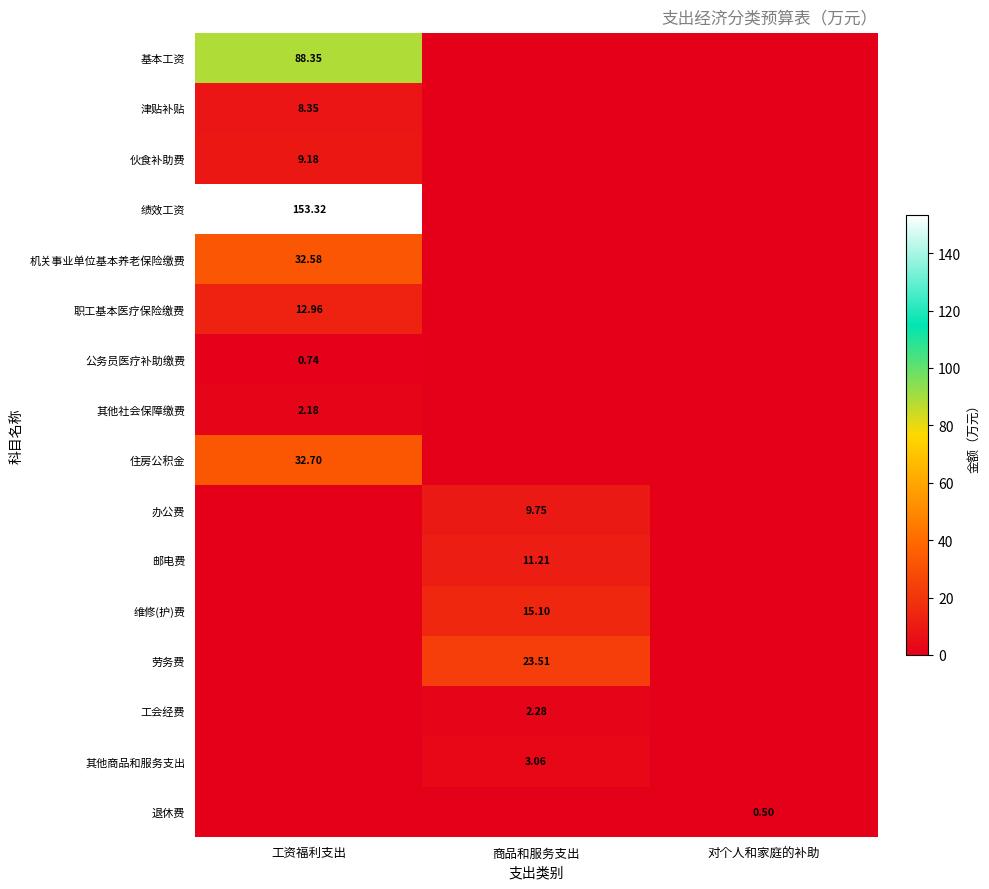

Rank the series at 商品和服务支出 from highest to lowest value.

劳务费, 维修(护)费, 邮电费, 办公费, 其他商品和服务支出, 工会经费, 基本工资, 津贴补贴, 伙食补助费, 绩效工资, 机关事业单位基本养老保险缴费, 职工基本医疗保险缴费, 公务员医疗补助缴费, 其他社会保障缴费, 住房公积金, 退休费